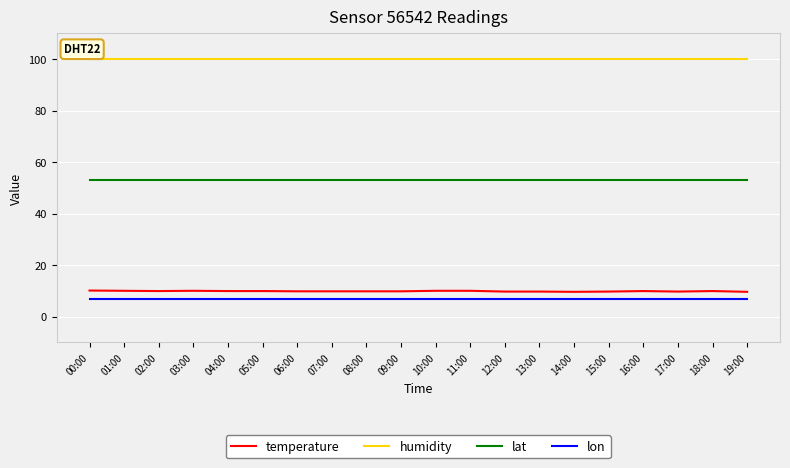

What is the lowest value of the lat series?

53.2